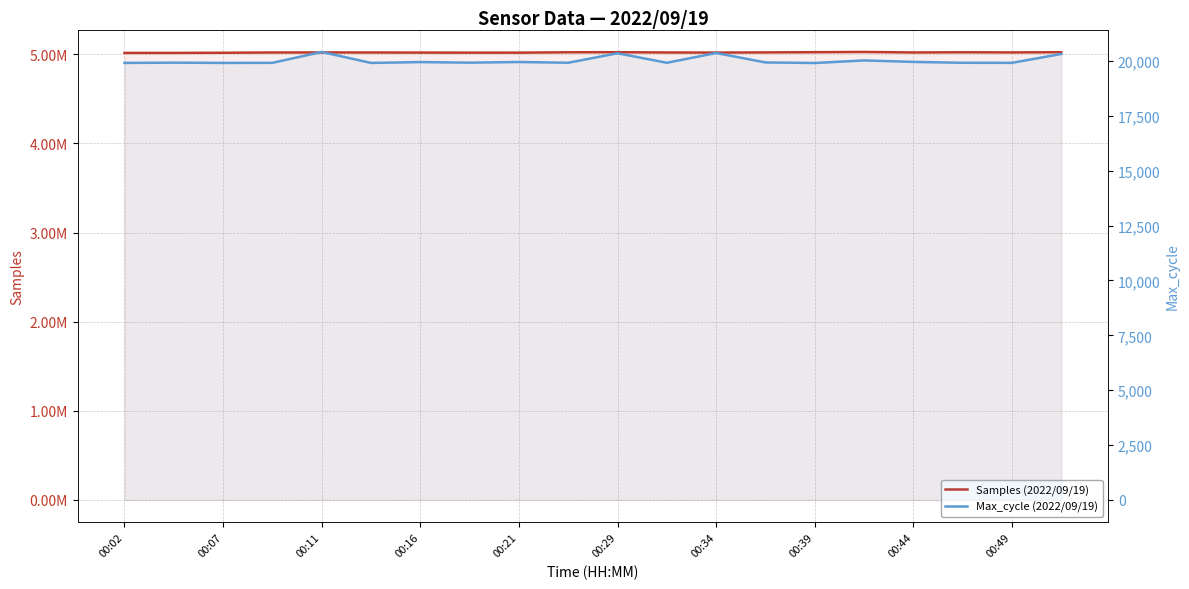

Where is Samples (2022/09/19) nearest to the value 5020248?

00:11